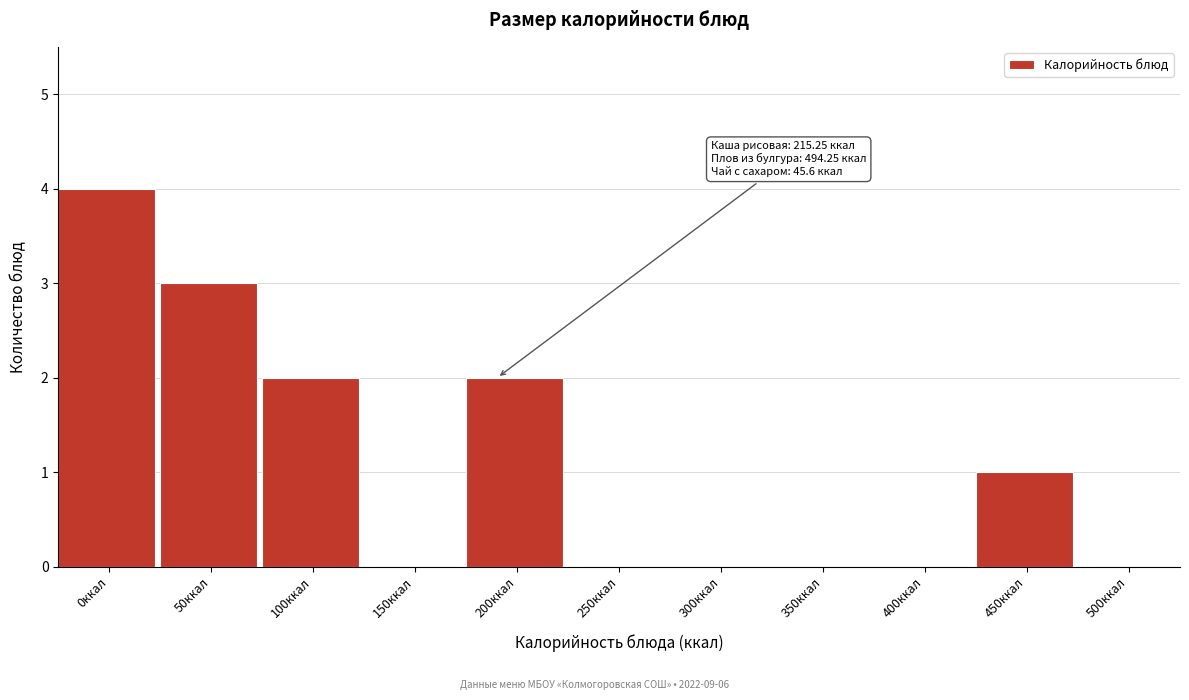

Reading left to right, extract all data points from this chart.

0ккал=4	50ккал=3	100ккал=2	150ккал=0	200ккал=2	250ккал=0	300ккал=0	350ккал=0	400ккал=0	450ккал=1	500ккал=0